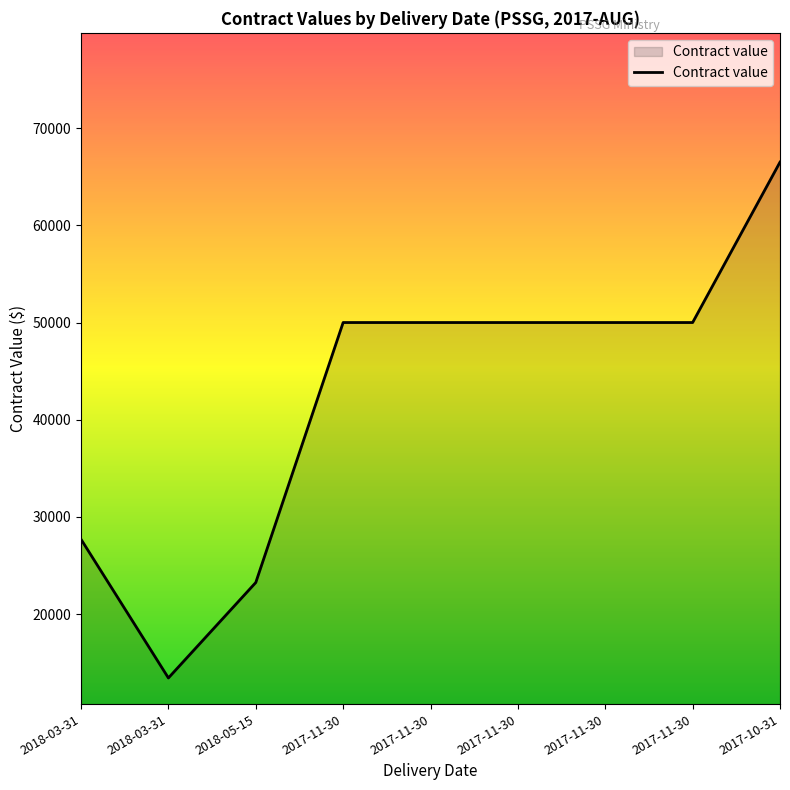

Does the chart display data point markers on the line(s)?

No